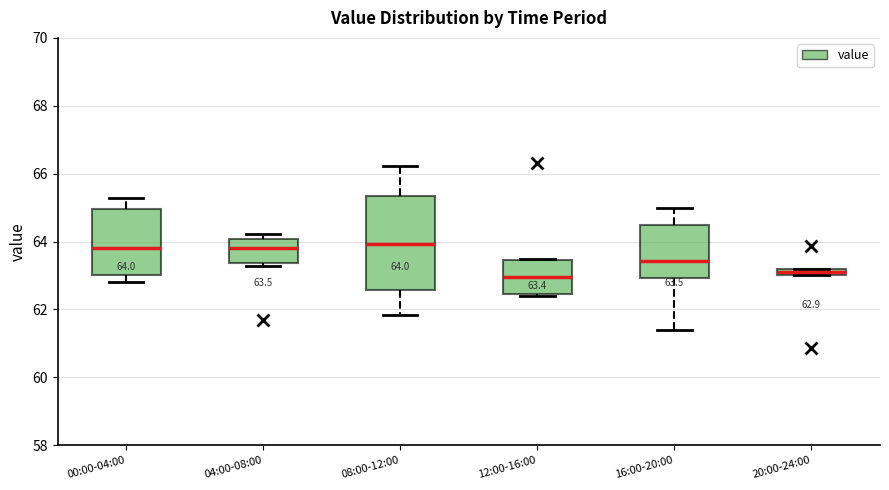

Comparing the boxes themselves (not the whiskers), which one is the tallest?

08:00-12:00